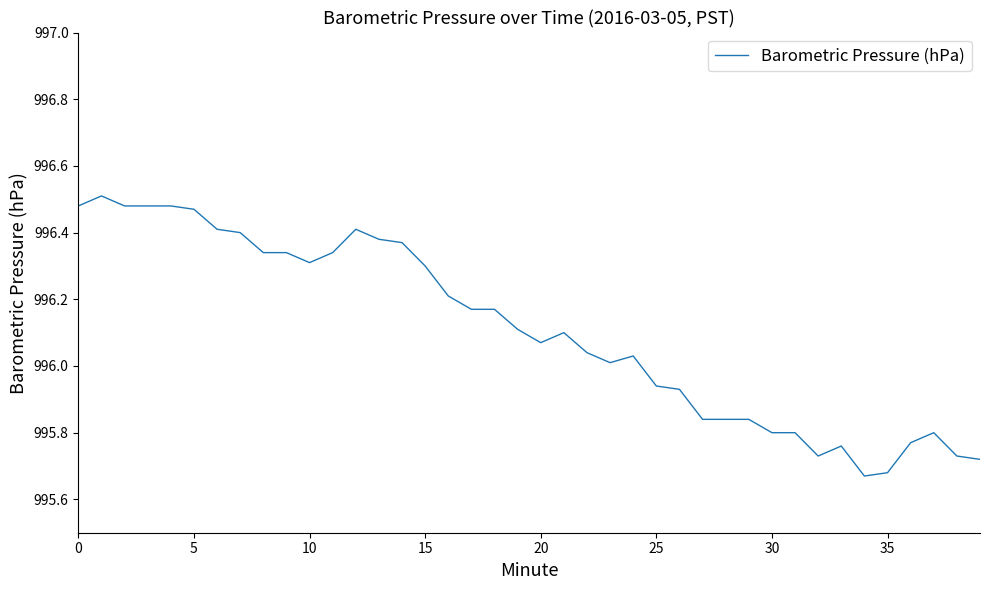

What is the difference between the maximum and minimum values?

0.8